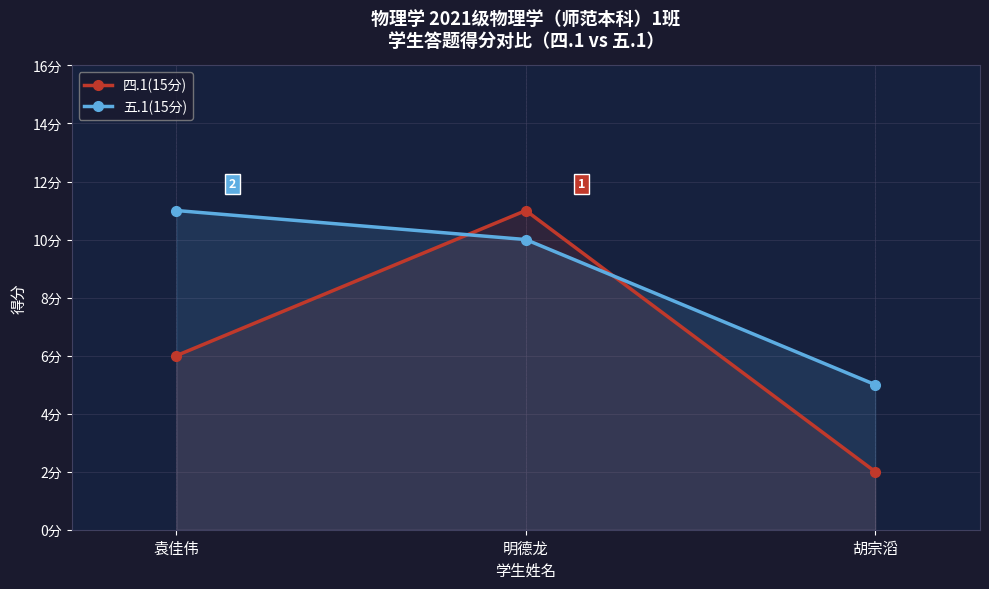

Count the number of data series in this chart.

2